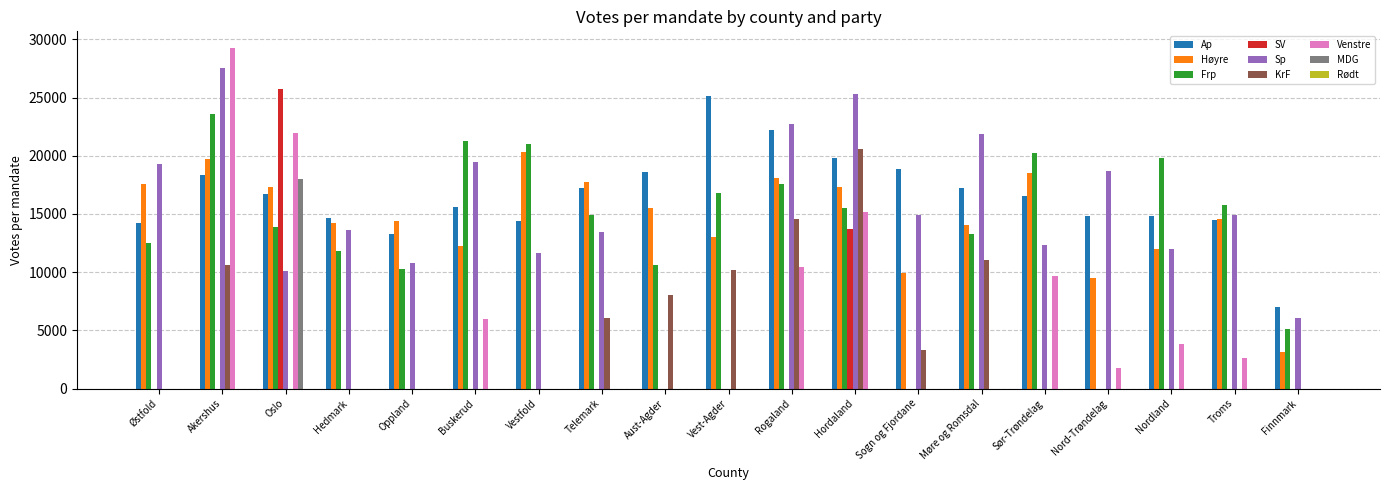

Is it true that Frp equals 28483 at Rogaland?

False